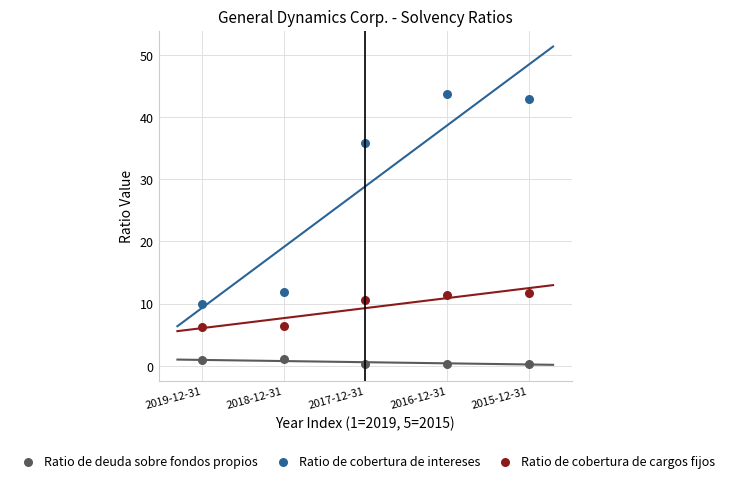

Across all data points, what is the range of Y values (max minus min)?

43.4